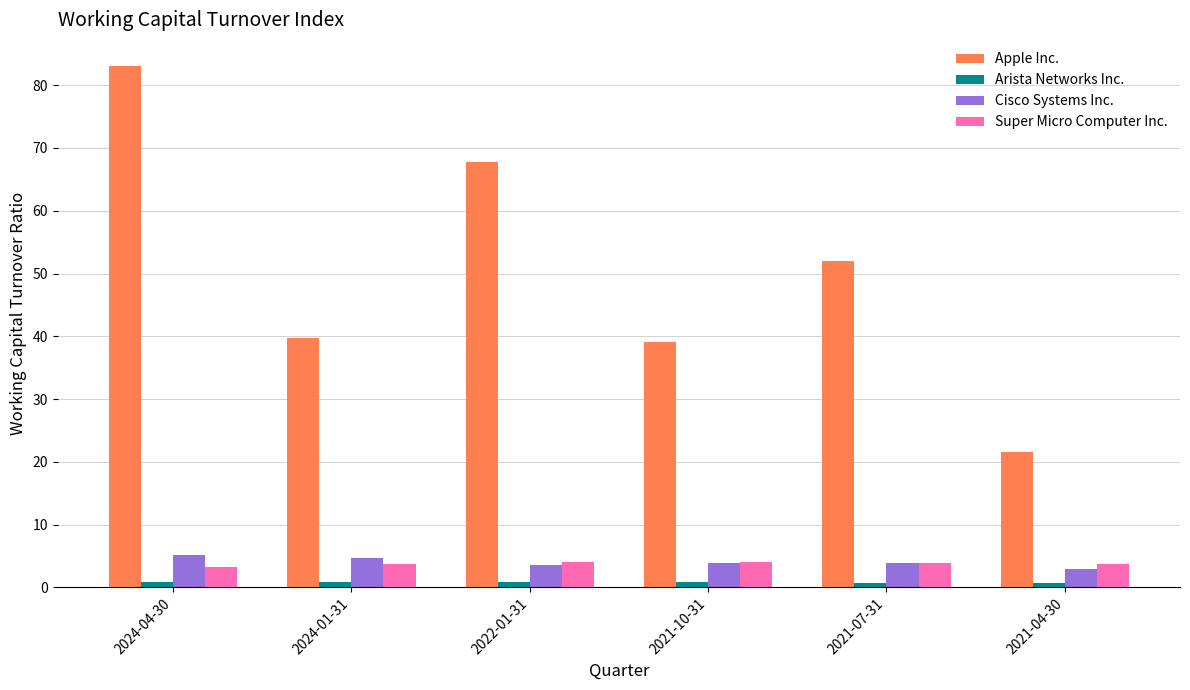

Which series has the widest spread of values?

Apple Inc.